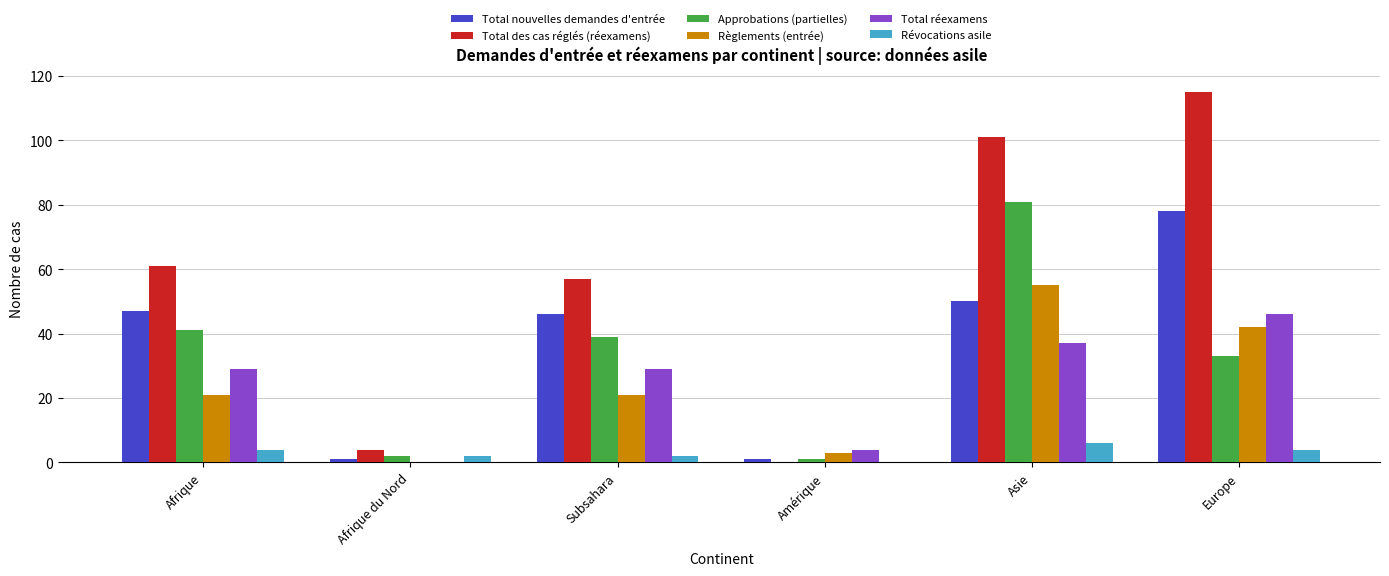

Is the value of Révocations asile at Subsahara greater than the value of Total réexamens at Europe?

No